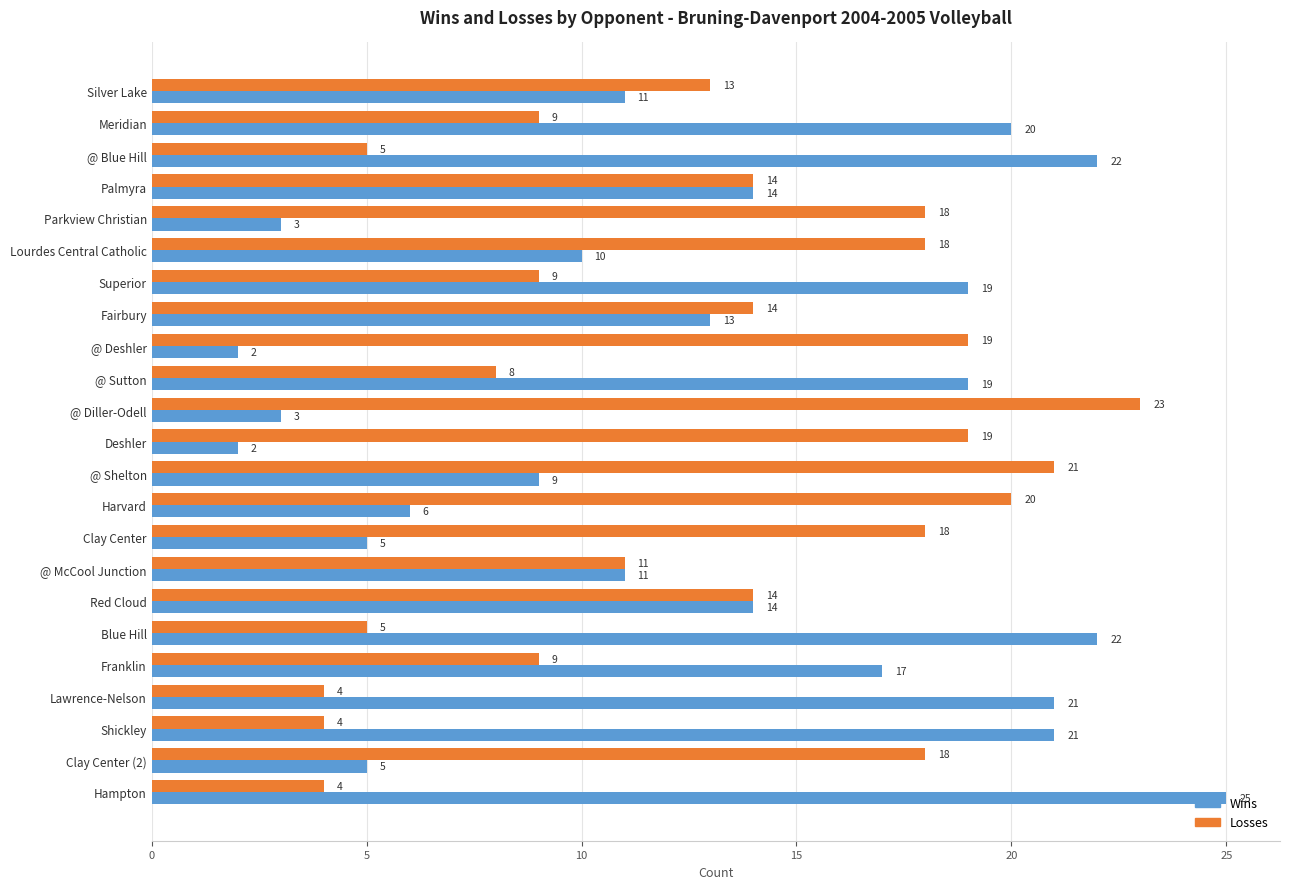

What is the greatest value displayed?

25